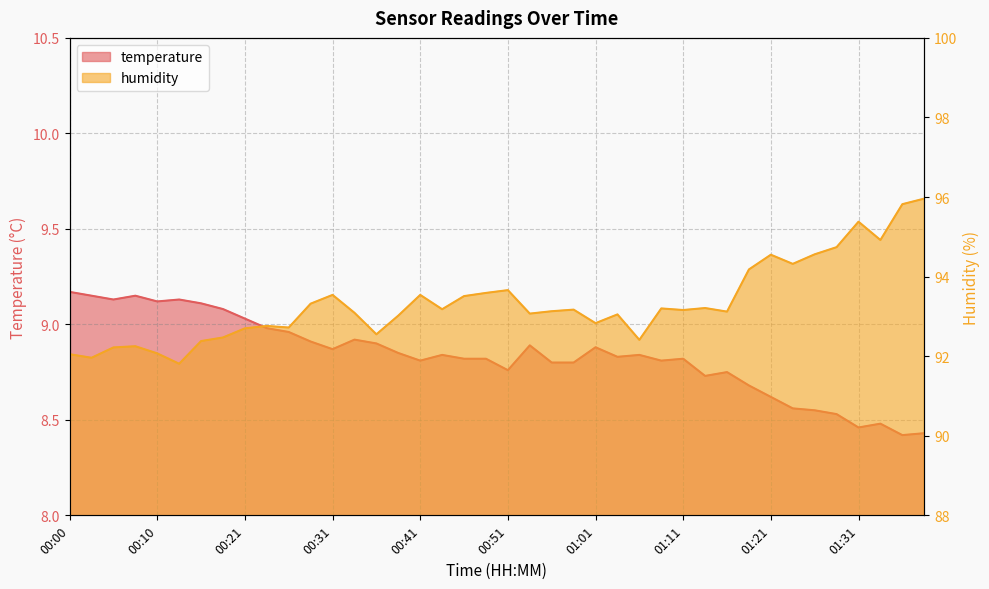

At which label is temperature closest to 8?

01:37